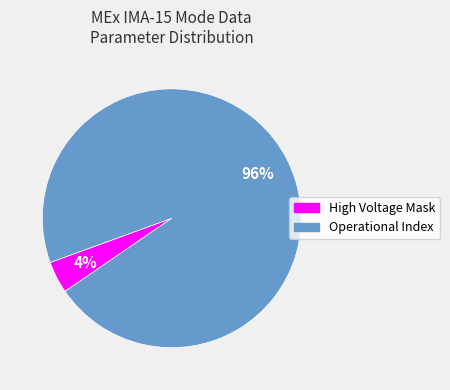

To the nearest percent, what is the difference between the largest and smallest slice percentages?

92%